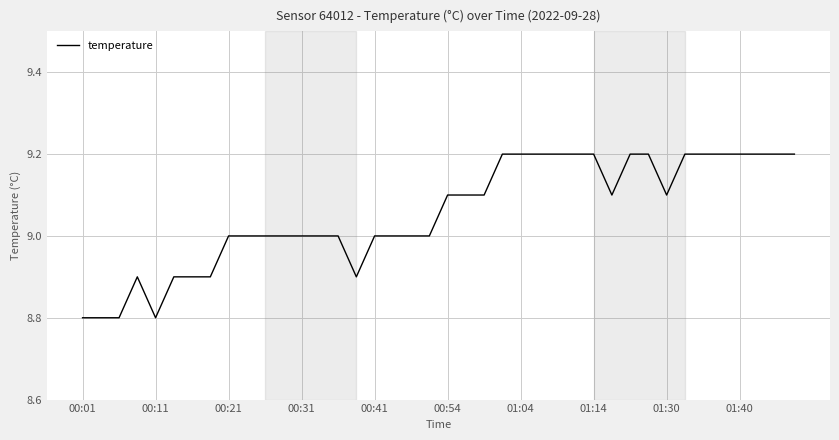

How many values are between 9 and 10?

31